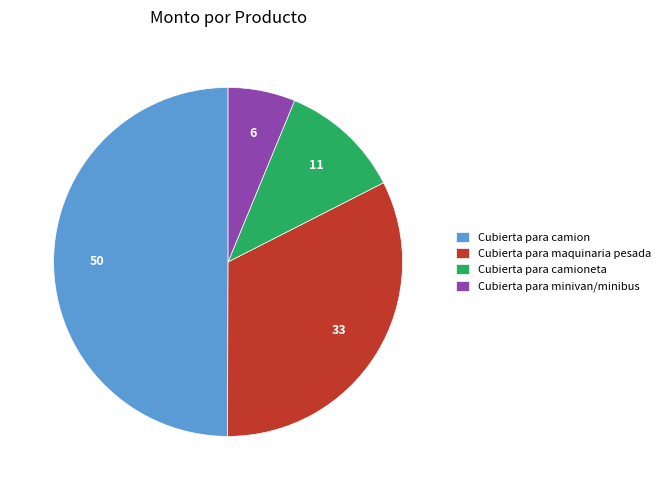

Count the number of slices in the pie.

4